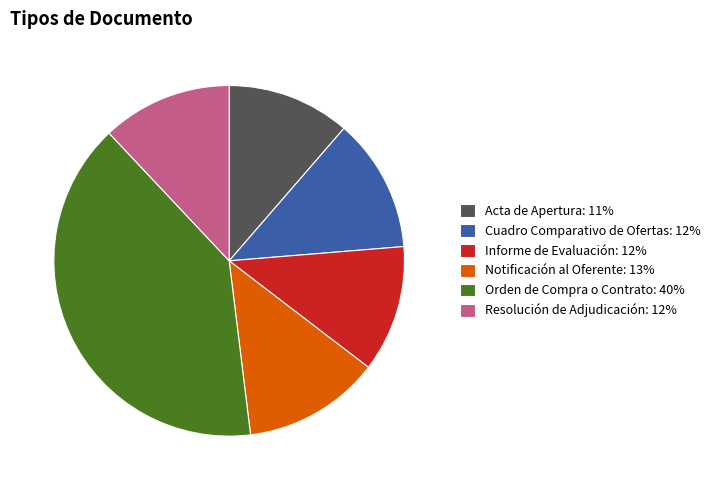

Is there a majority slice in this chart?

No